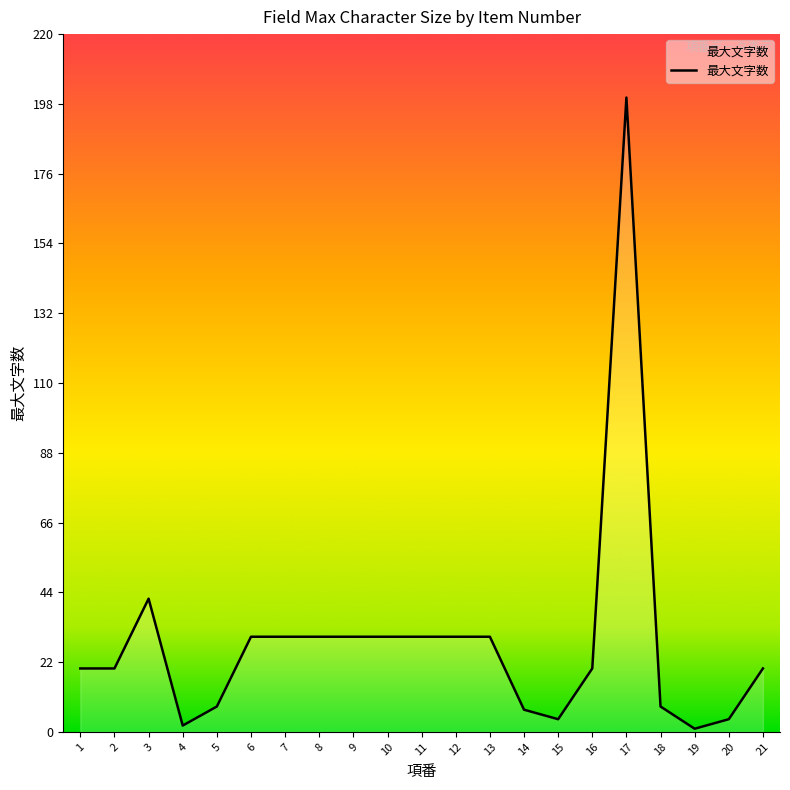

Count the number of data series in this chart.

1